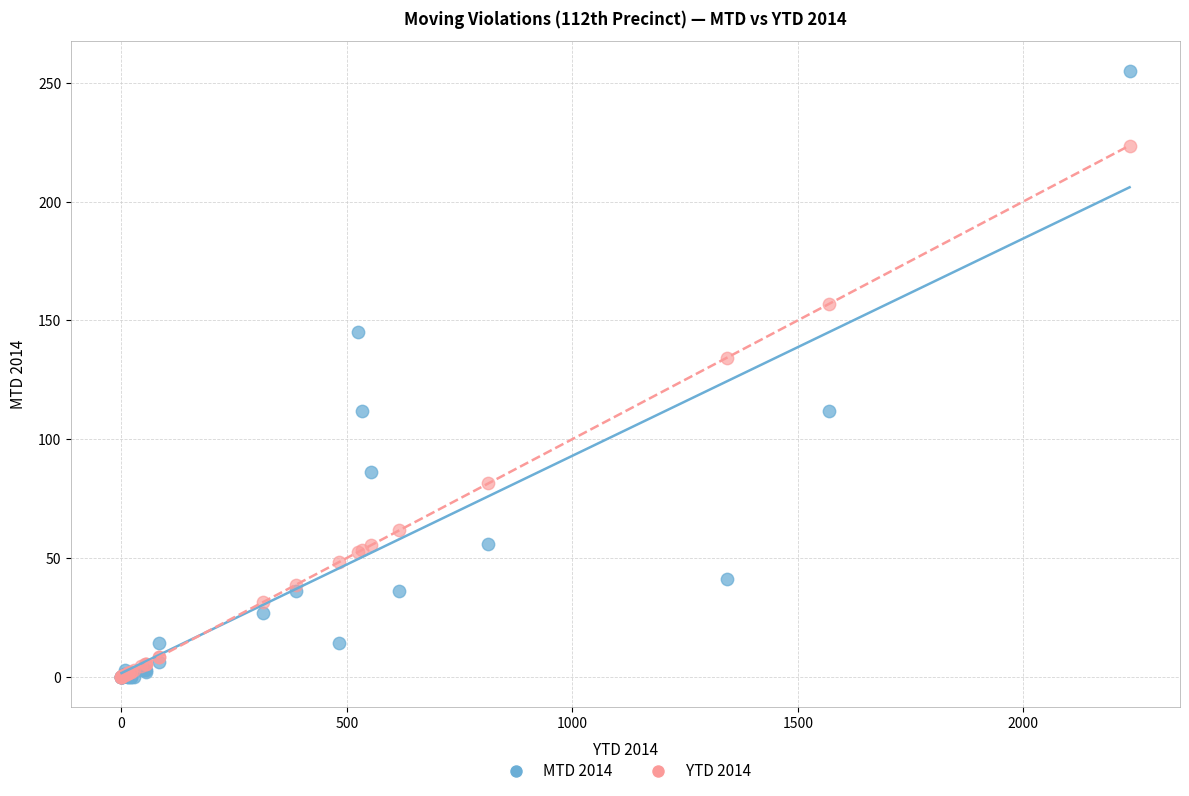

Across all series, what Y value is closest to 127?

134.3